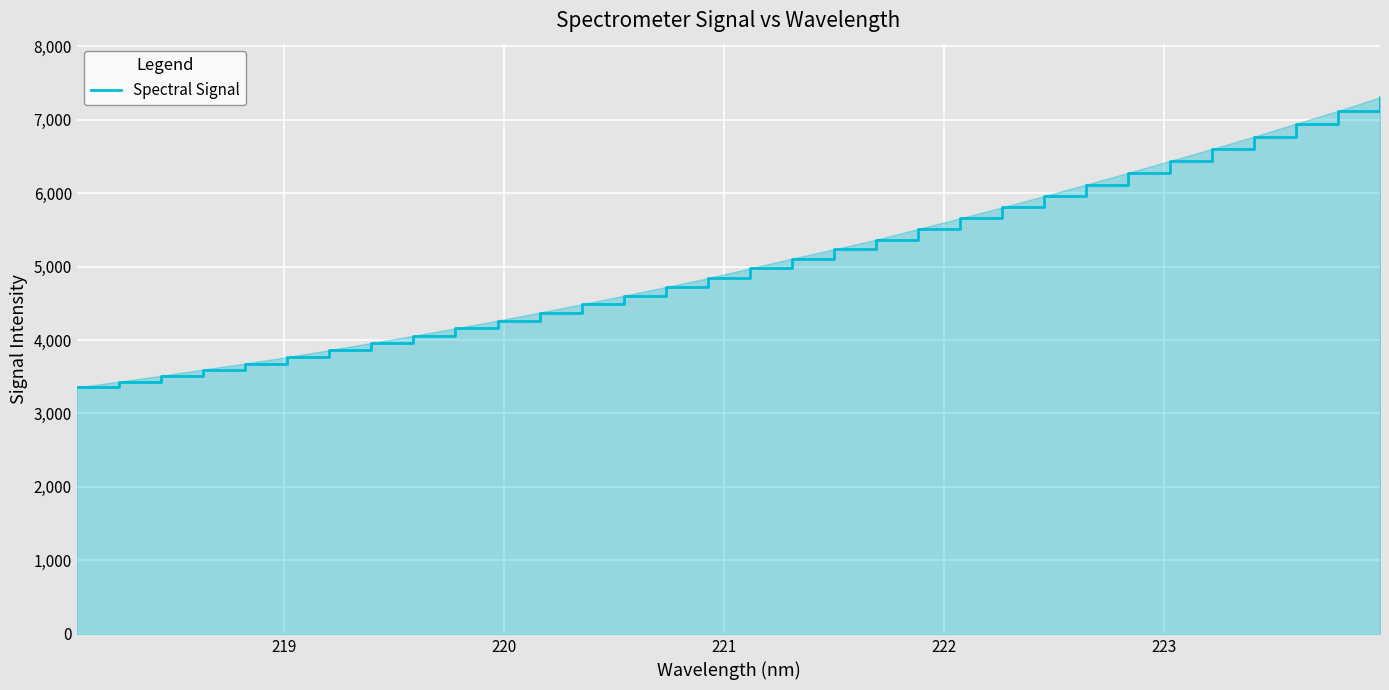

What is the greatest value displayed?

7302.5